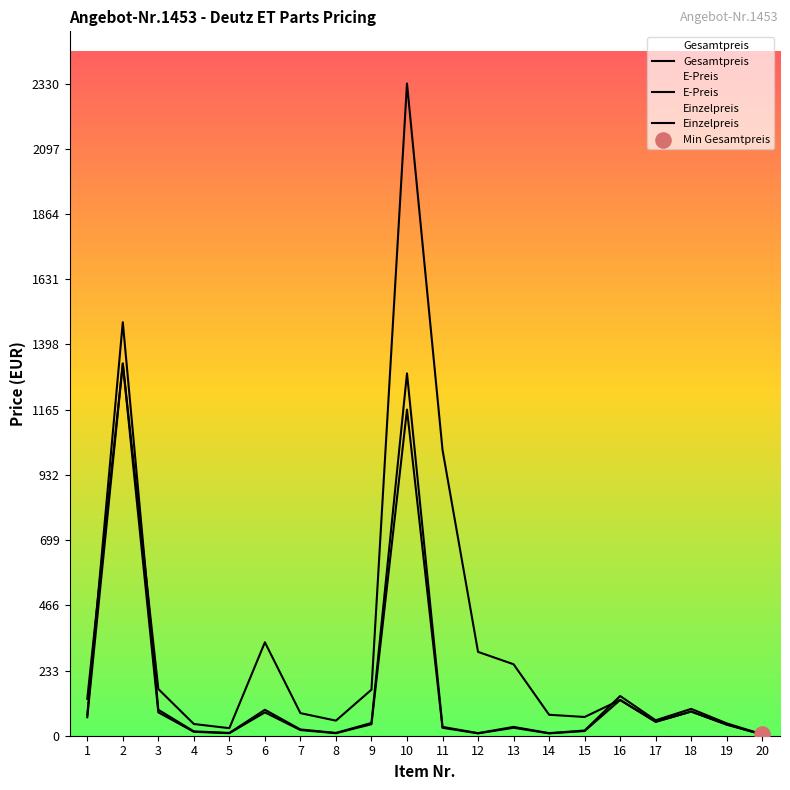

Which series contains the highest Y value?

Gesamtpreis